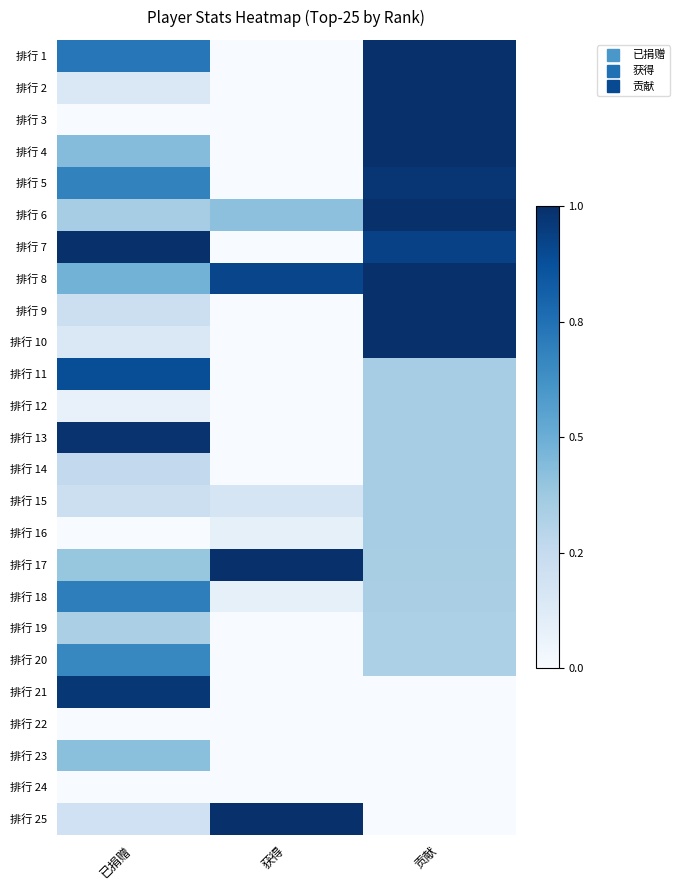

How many categories are shown in the chart?

3